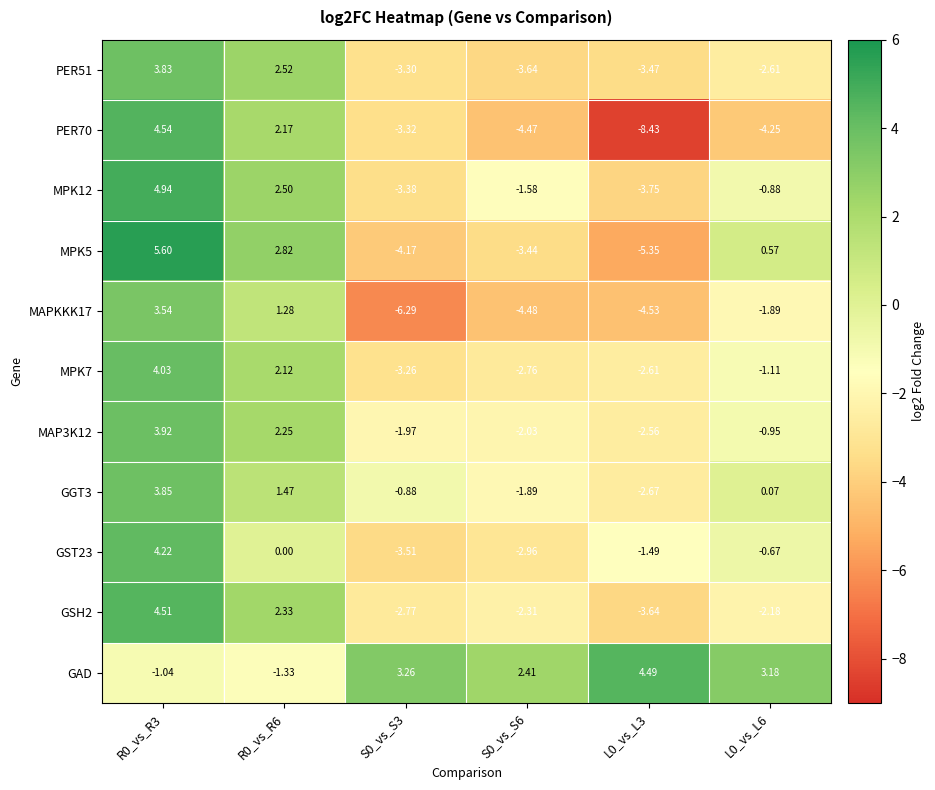

Which series has the largest total across all categories?

GAD